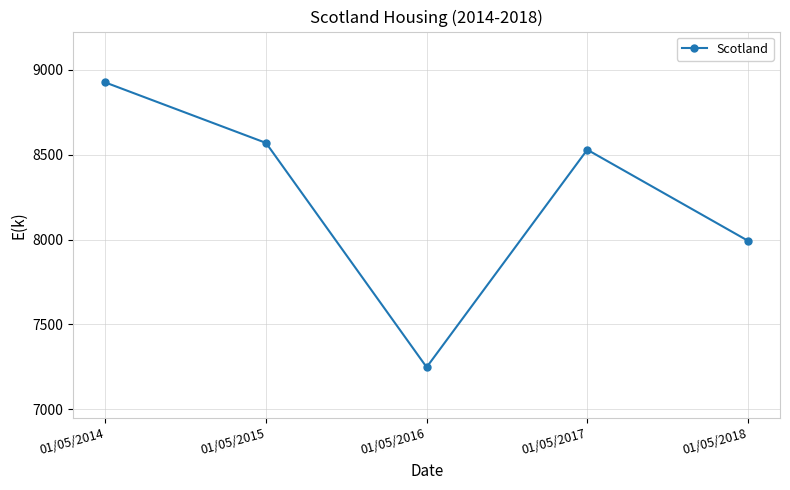

At which category does the data reach its first local peak?

01/05/2017